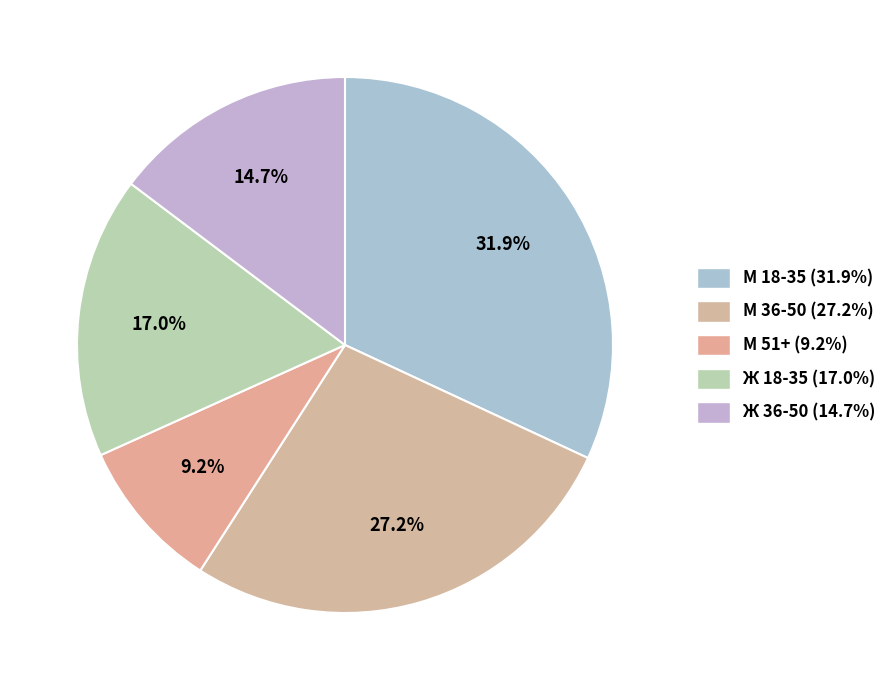

To the nearest percent, what is the difference between the largest and smallest slice percentages?

23%